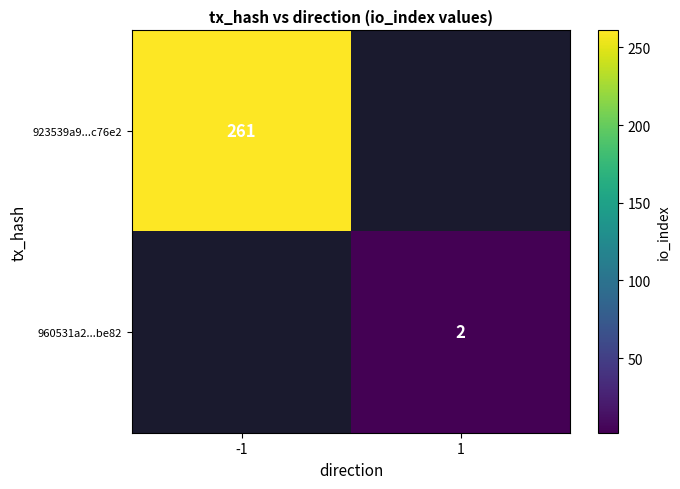

True or false: 960531a2...be82 has a value of 2 at 1.

True